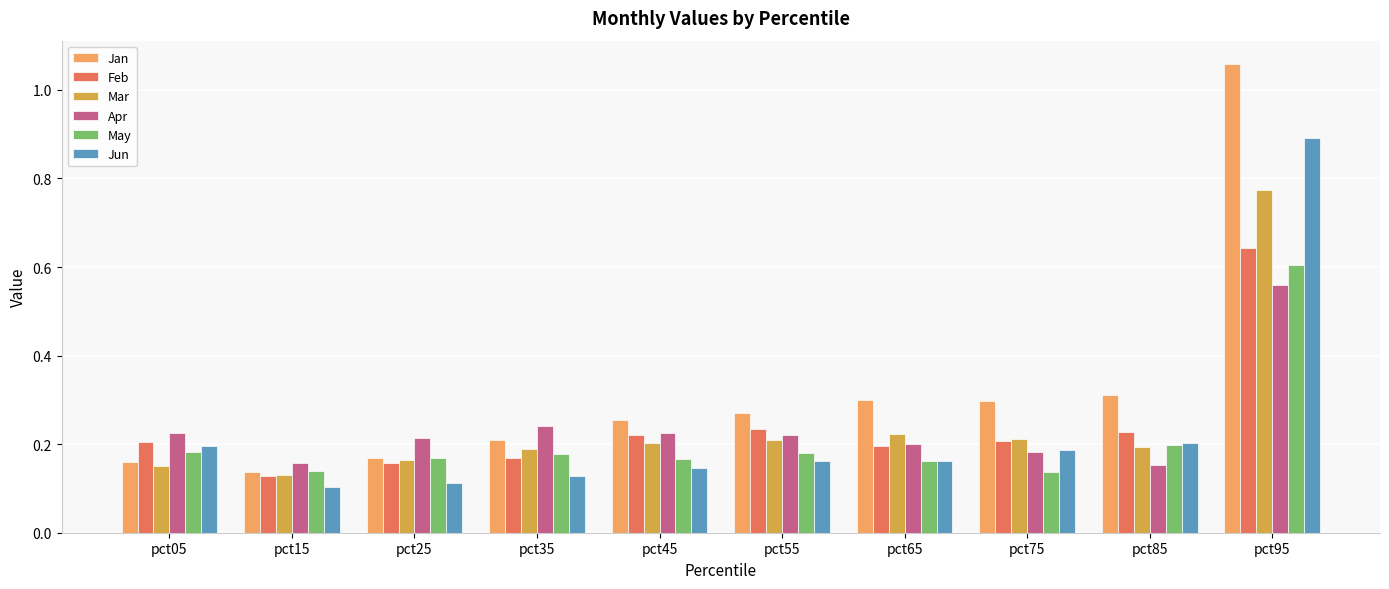

How many Feb values are between 0 and 1?

10